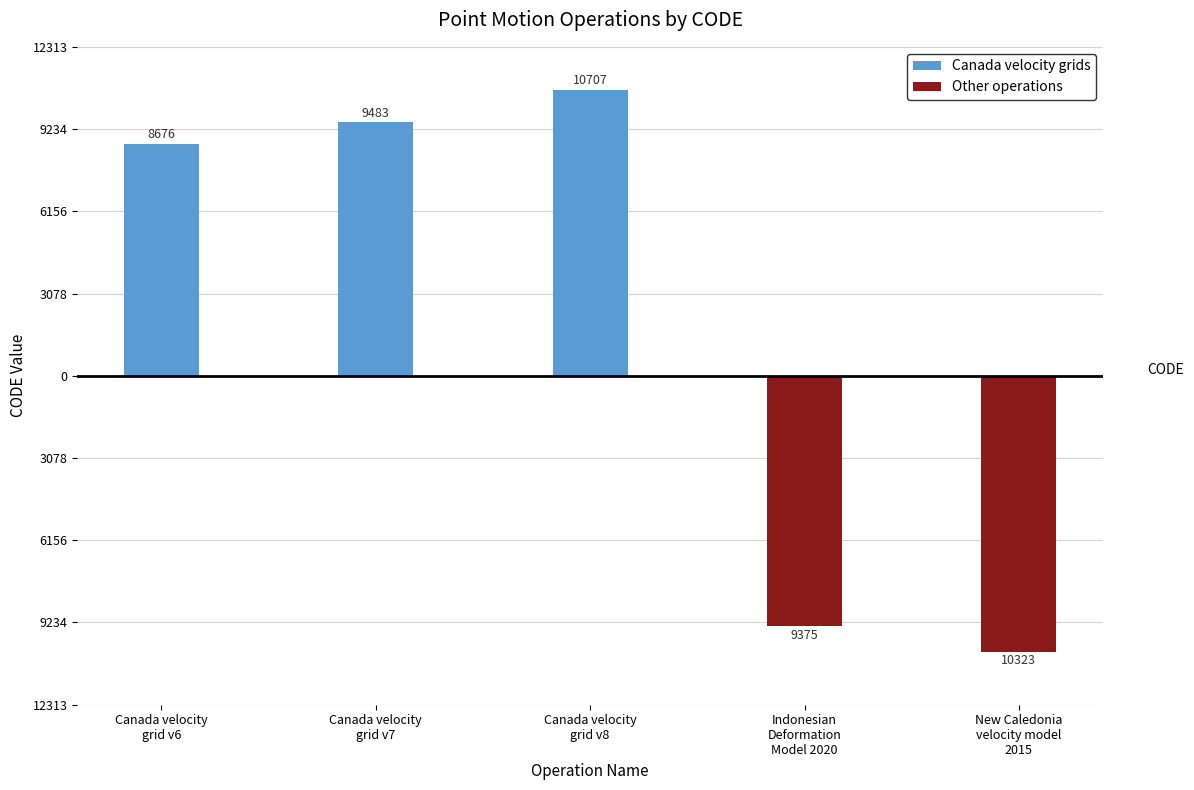

Does the chart contain any negative values?

Yes